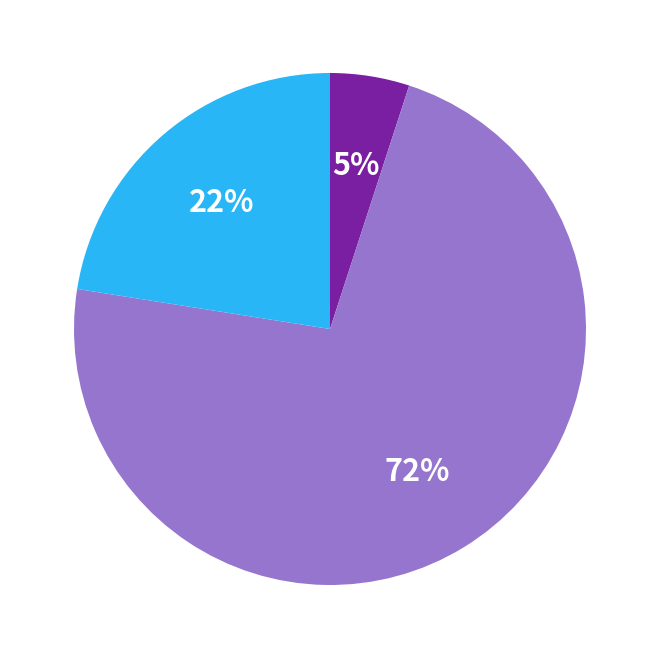

To the nearest percent, what is the average slice percentage?

33%